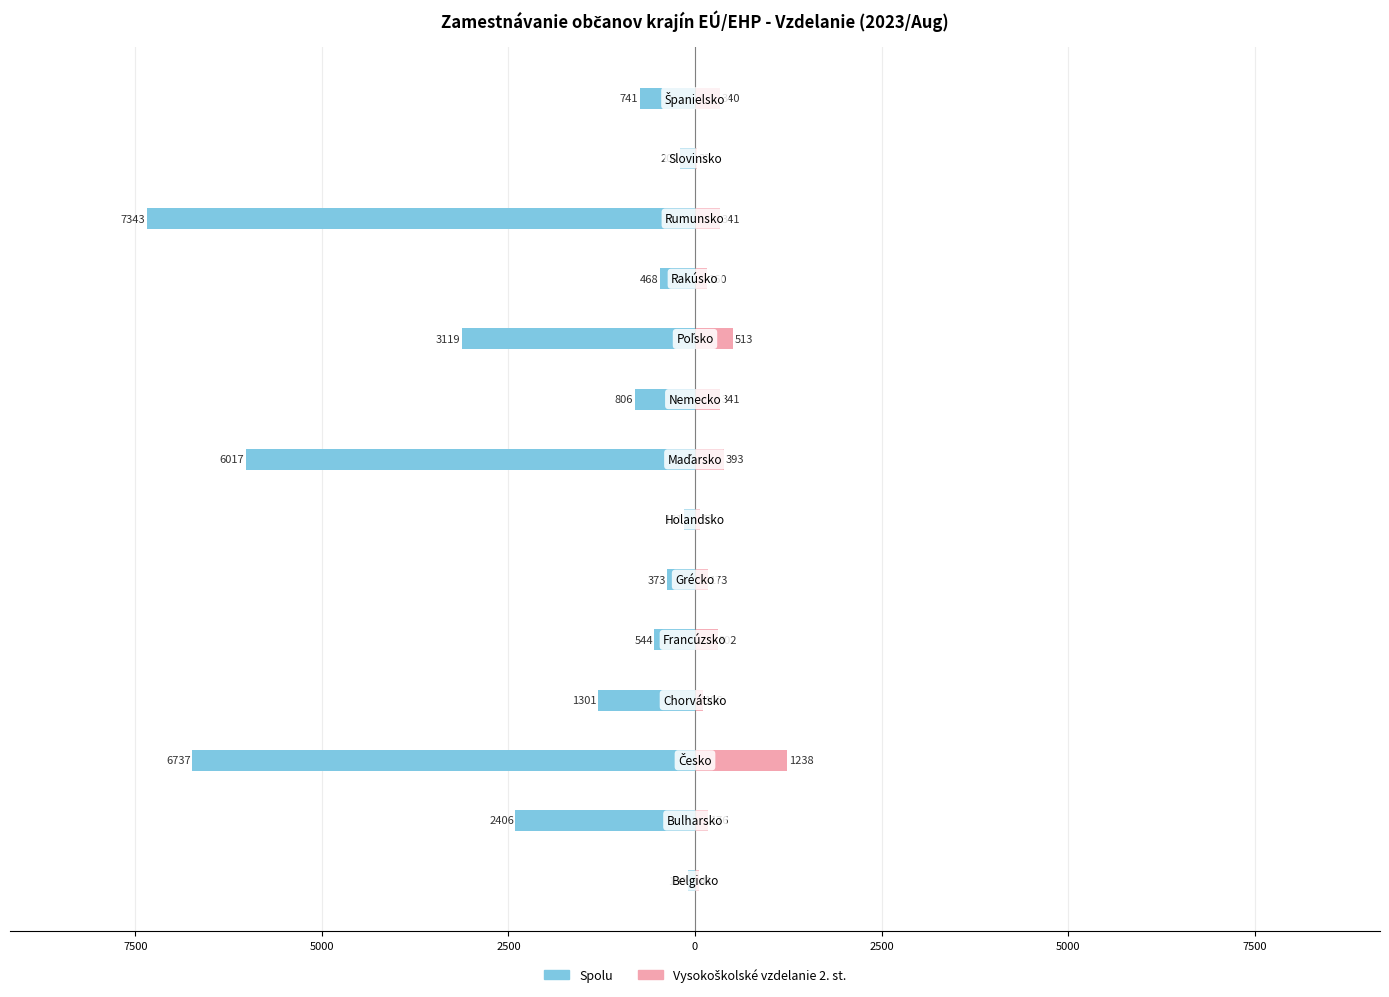

Which series has the largest range (max minus min)?

Spolu